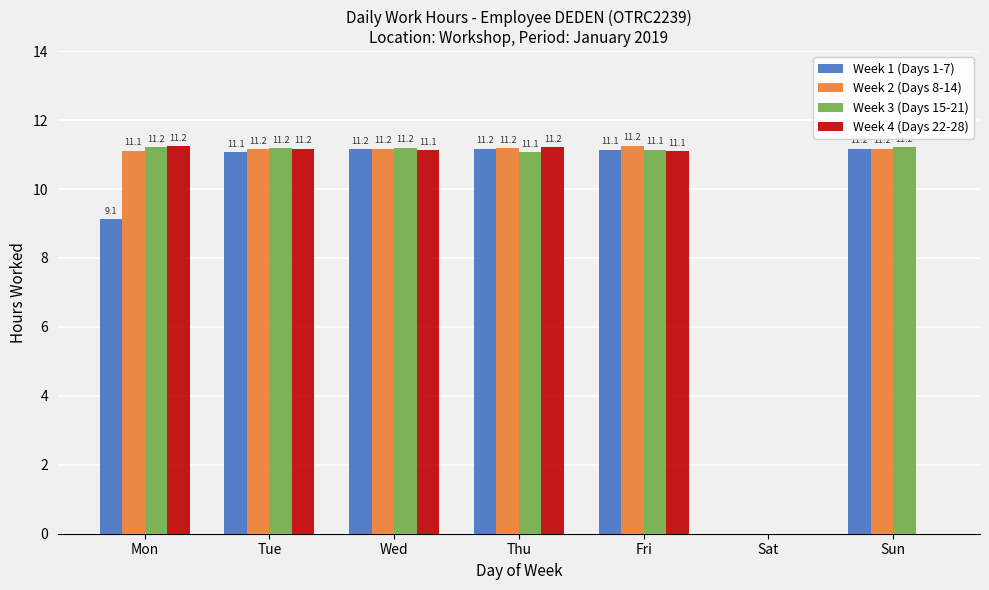

Which series has the largest total across all categories?

Week 2 (Days 8-14)